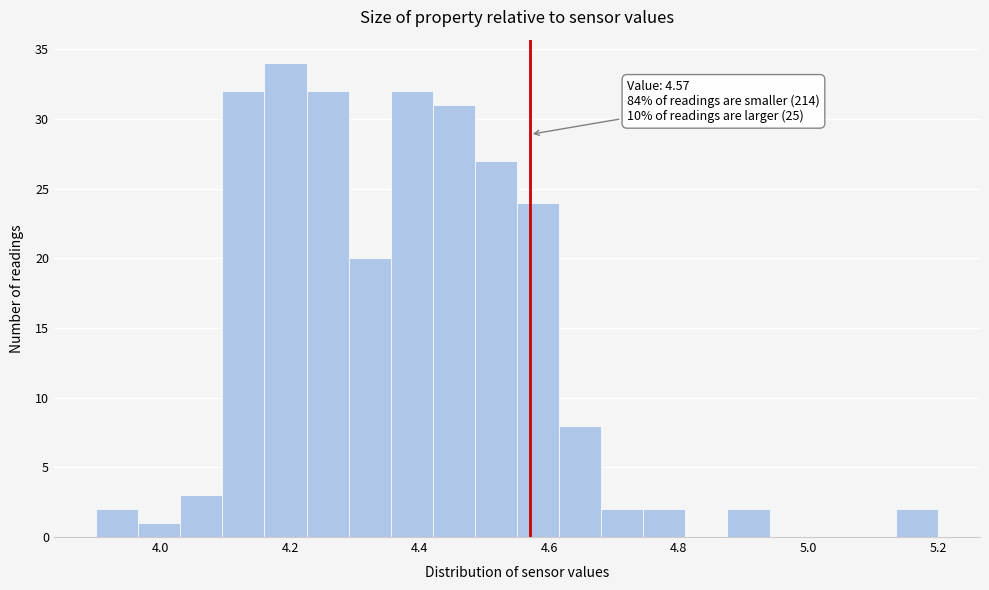

Read against the x-axis, roughly where is the centre of the tallest bar?

4.20